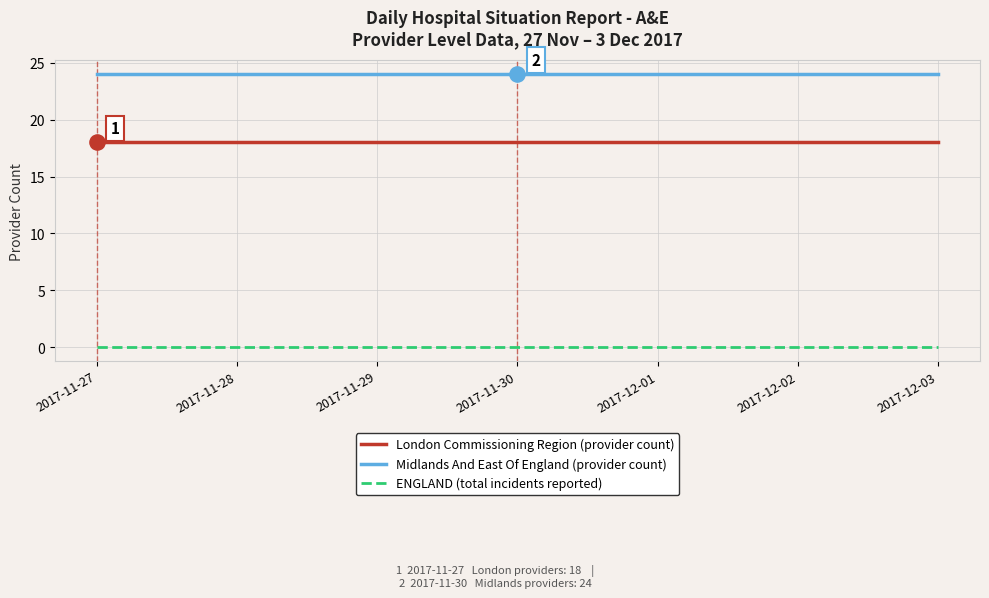

What is the spread (max minus min) of values at 2017-12-02?

24